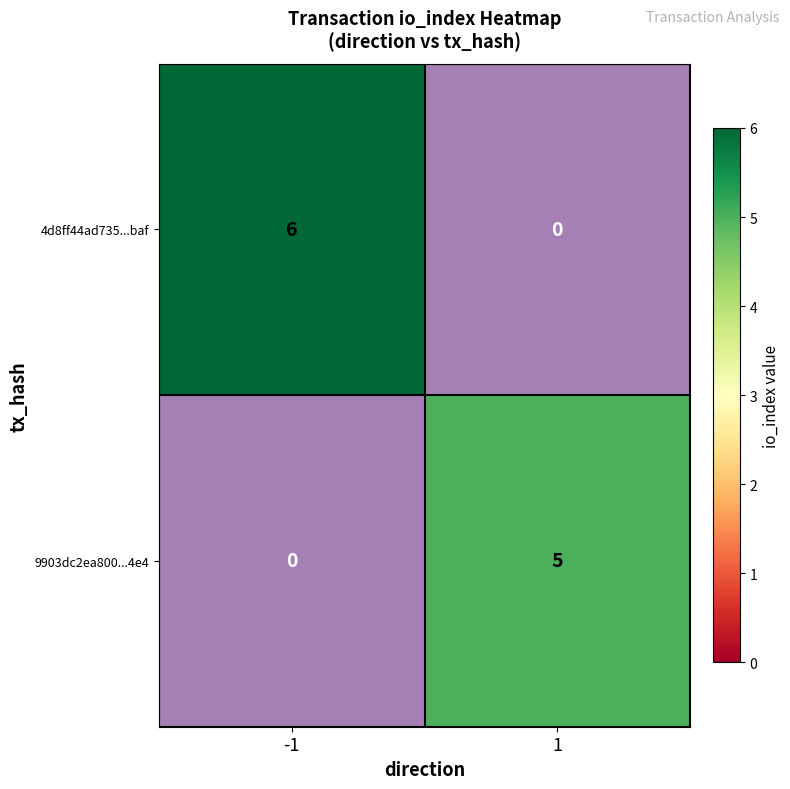

What is the difference between the maximum and minimum values in the 4d8ff44ad735...baf series?

6